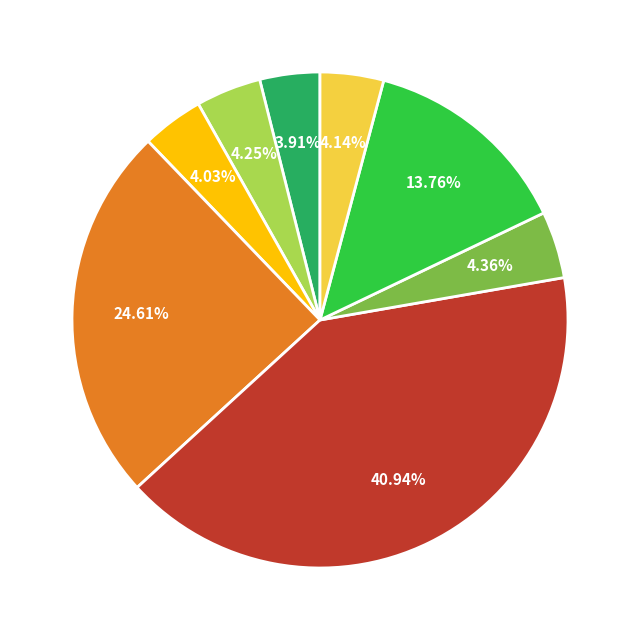

Is there any slice that represents more than half of the pie?

No